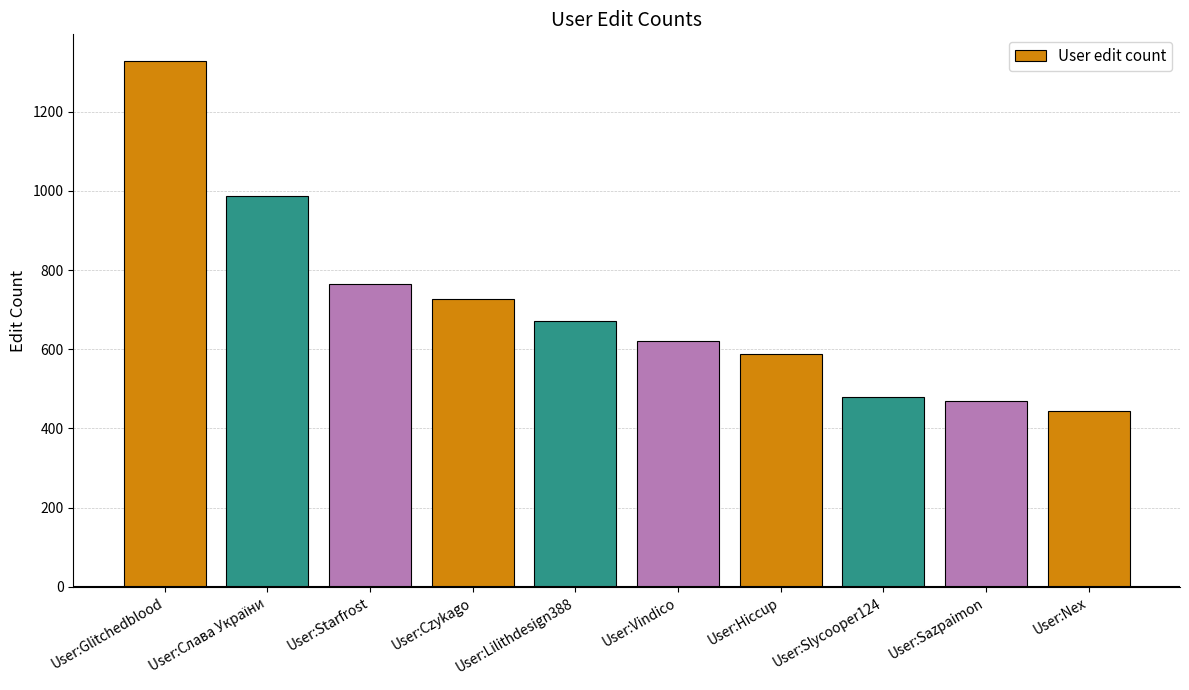

What is the value of the 8th bar from the left?

479